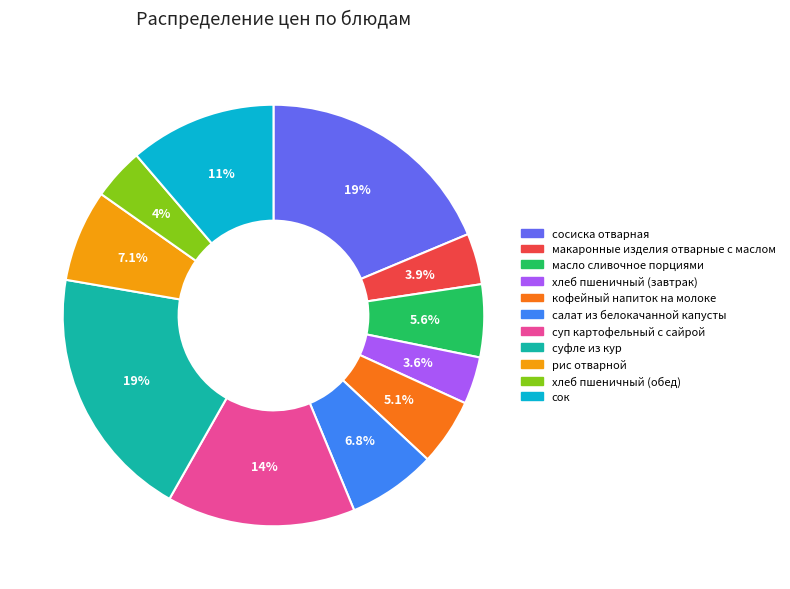

How many segments does this pie chart have?

11